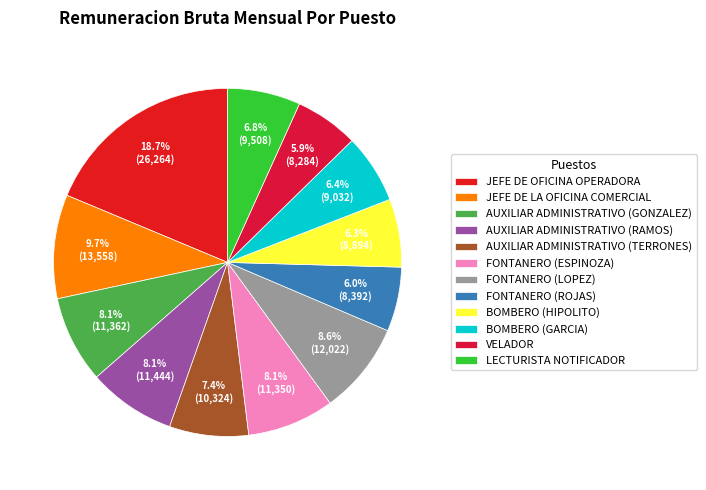

To the nearest percent, what is the difference between the largest and smallest slice percentages?

13%